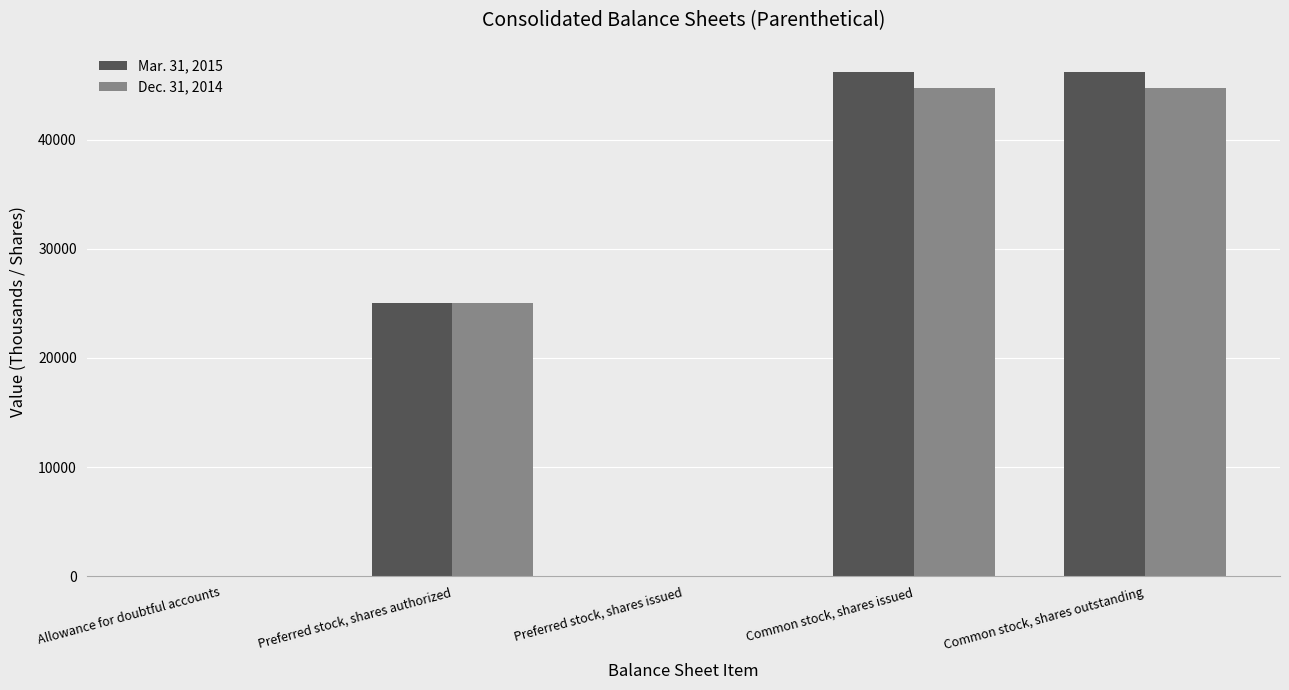

What is the maximum value shown in the chart?

46177